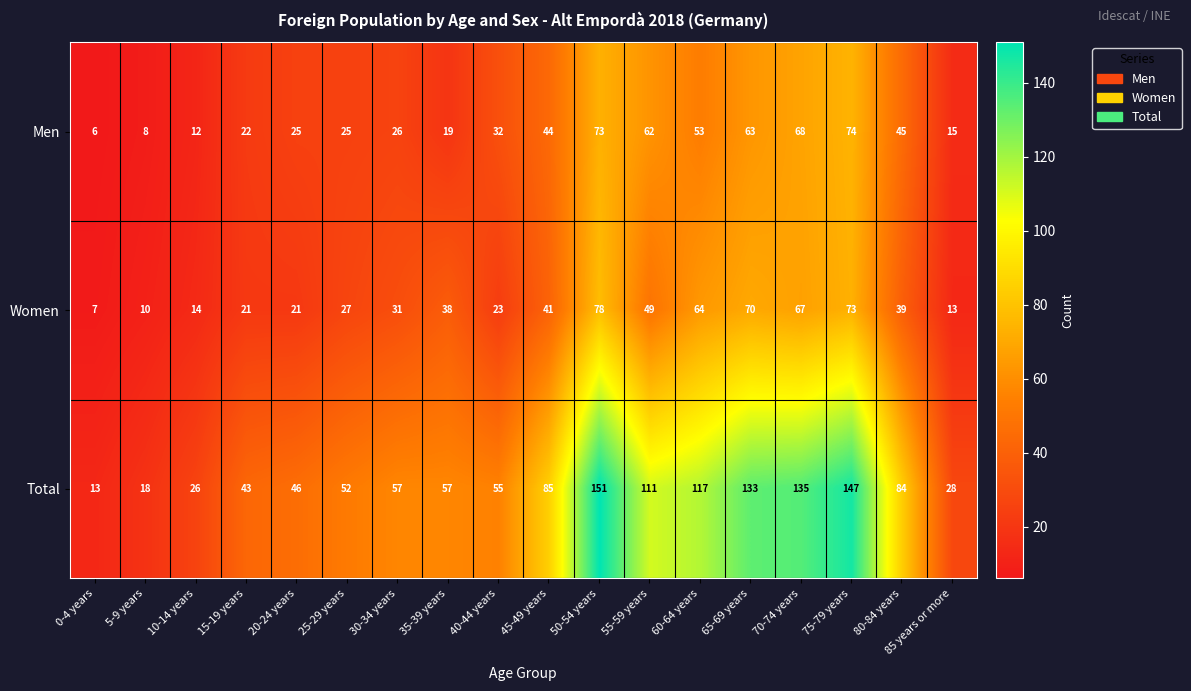

What value does the Men series have at 45-49 years, to the nearest 10?

40